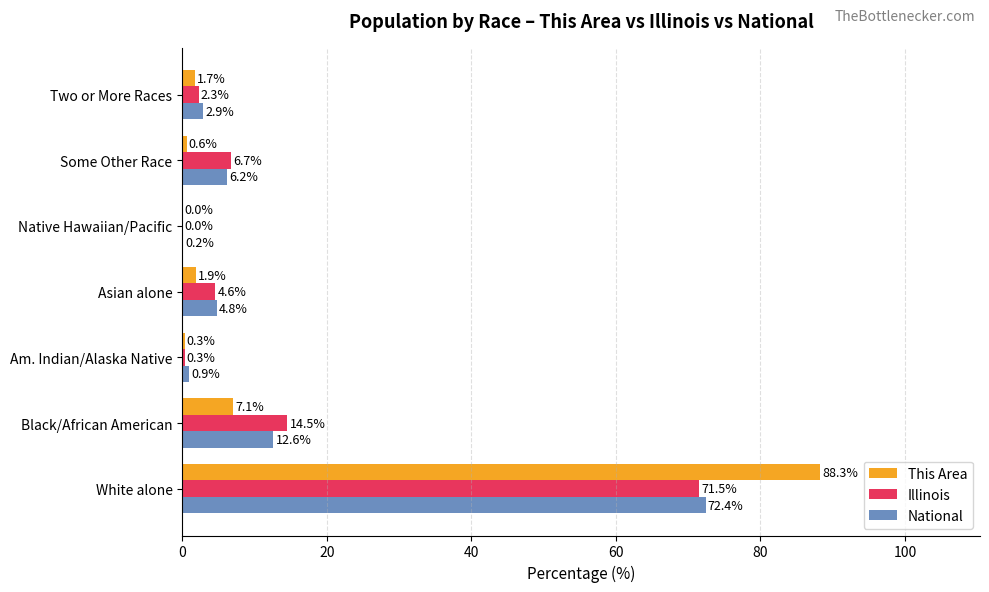

What is the sum of all This Area values?

100.0